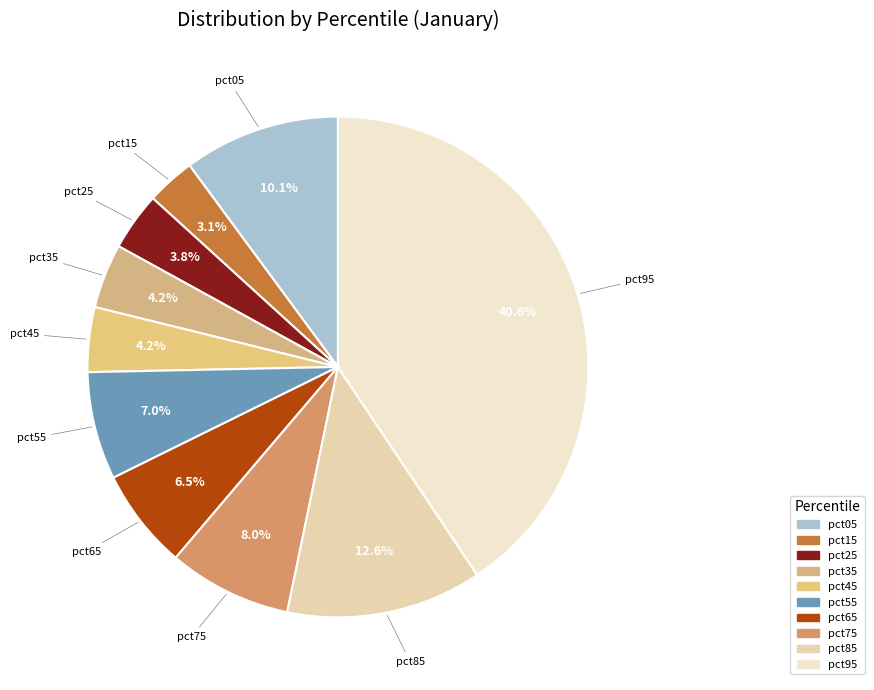

What is the total percentage of pct85 and pct25?

16.4%